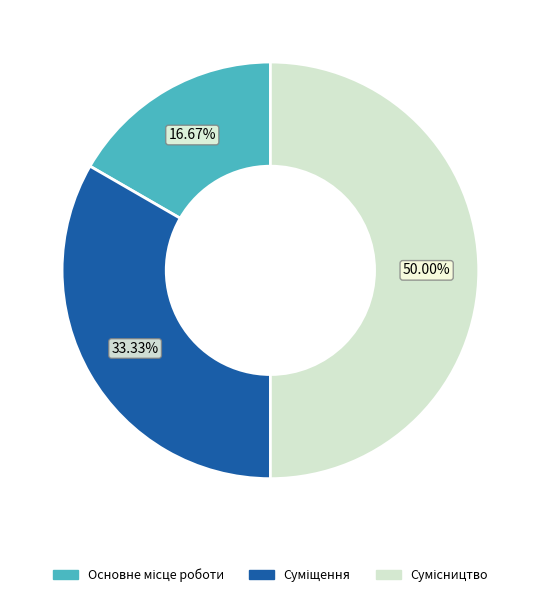

How many segments does this pie chart have?

3